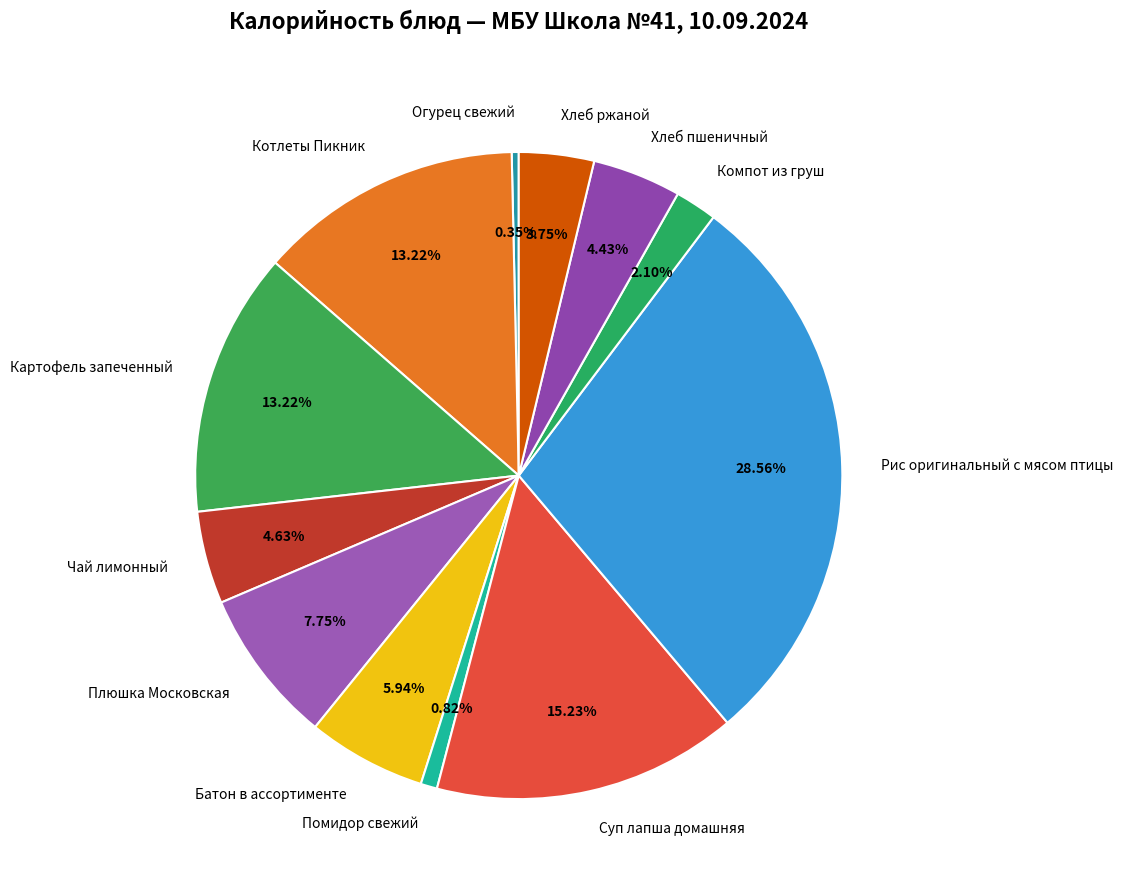

Which slice is the largest?

Рис оригинальный с мясом птицы